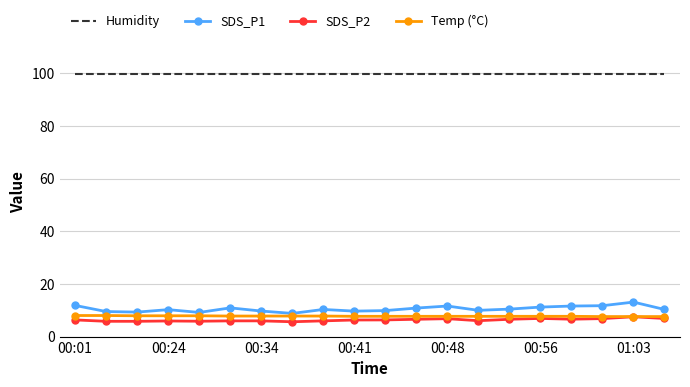

What is the sum of all SDS_P1 values?

210.0